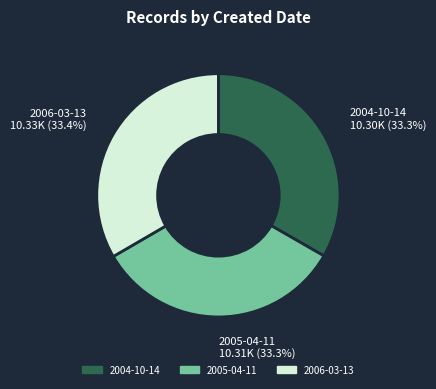

Is there a majority slice in this chart?

No